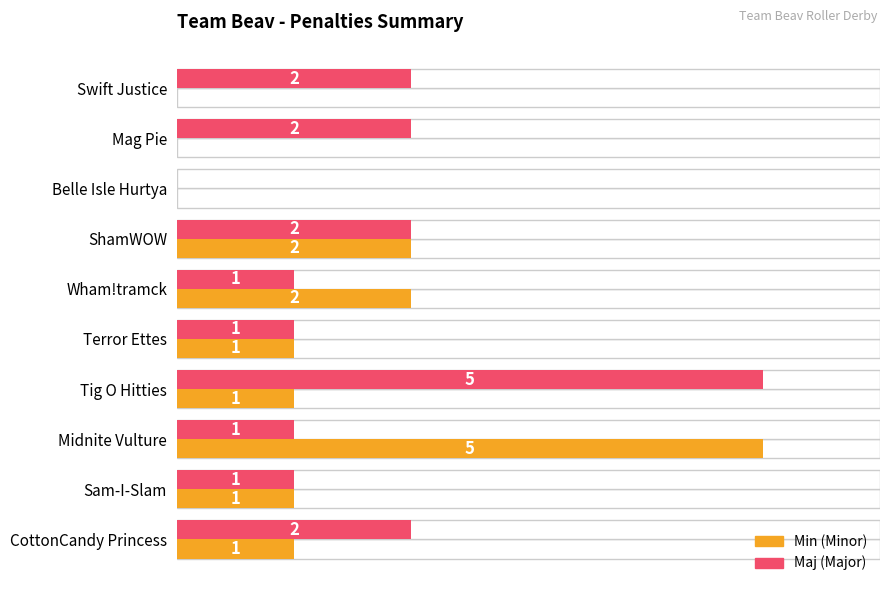

Reading left to right, list all the values displayed in this chart.

Min: 0	0	0	2	2	1	1	5	1	1
Maj: 2	2	0	2	1	1	5	1	1	2